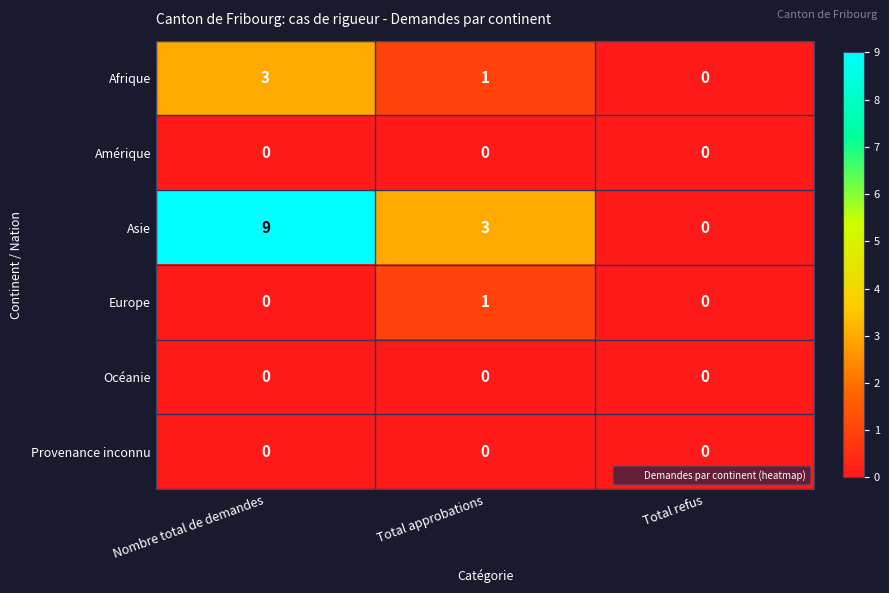

How many Europe values are between 0 and 1?

3